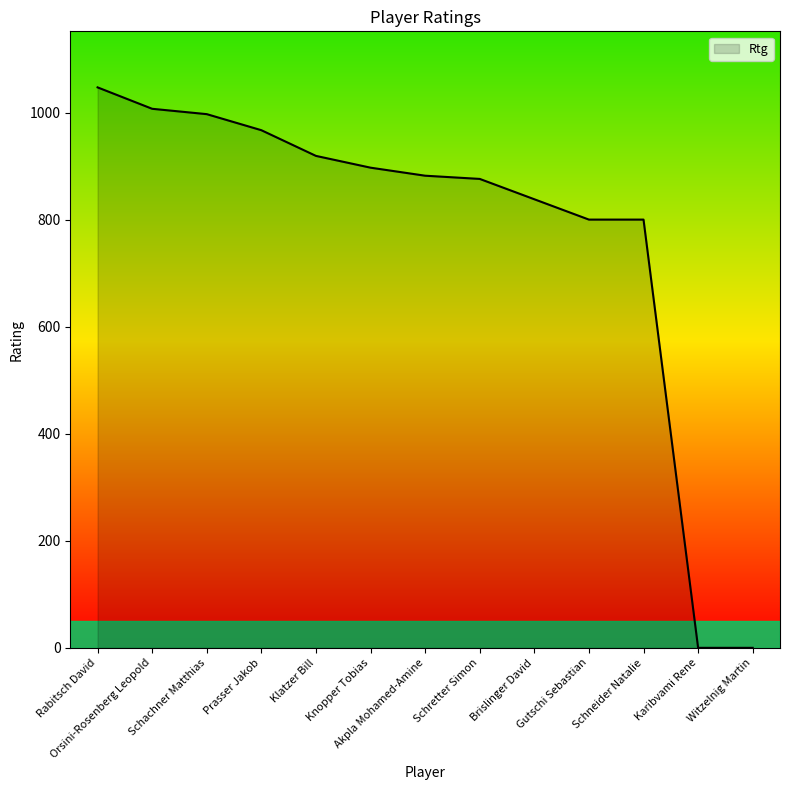

Reading right to left, transcribe all the data shown in this chart.

0	0	800	800	838	876	882	897	919	967	997	1007	1047